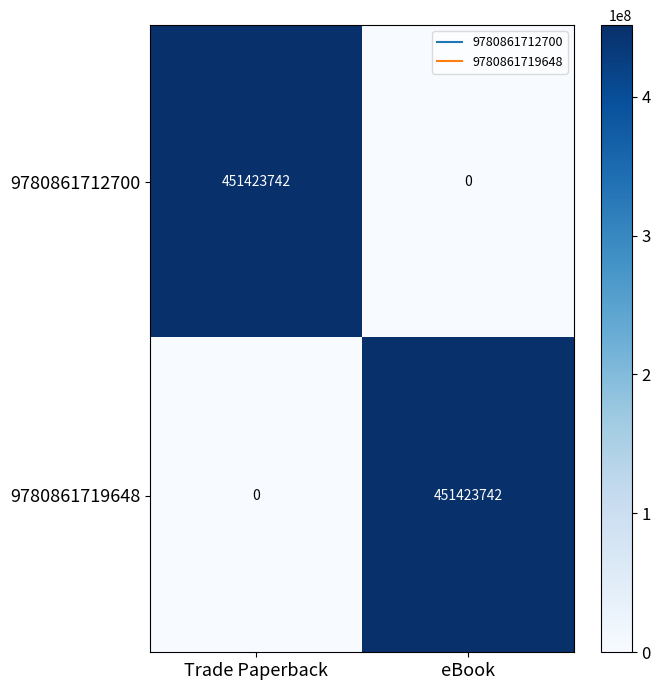

True or false: 9780861712700 has a value of 451423742 at Trade Paperback.

True